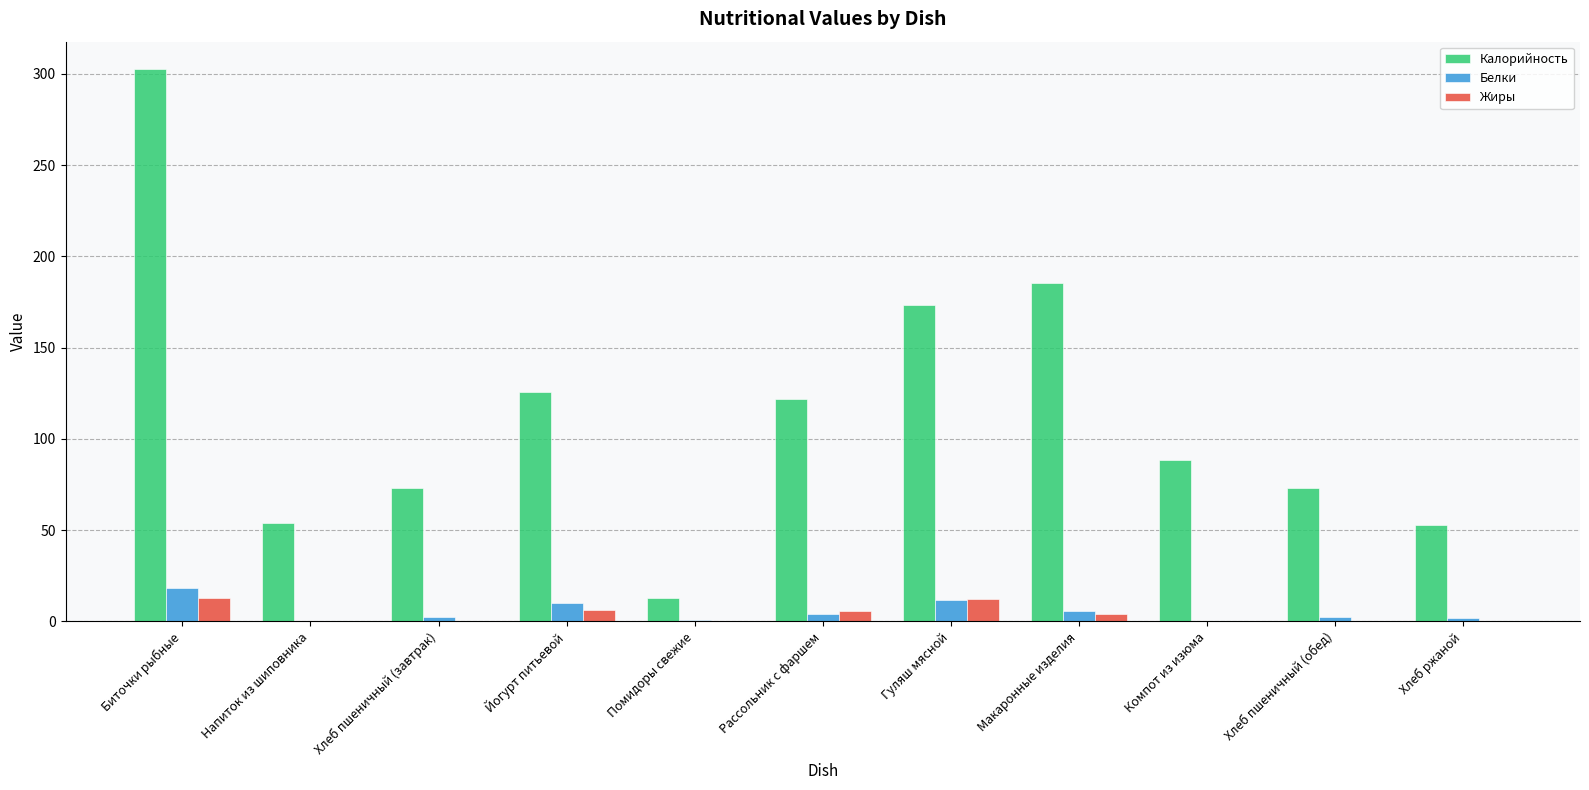

Count the number of categories in the chart.

11